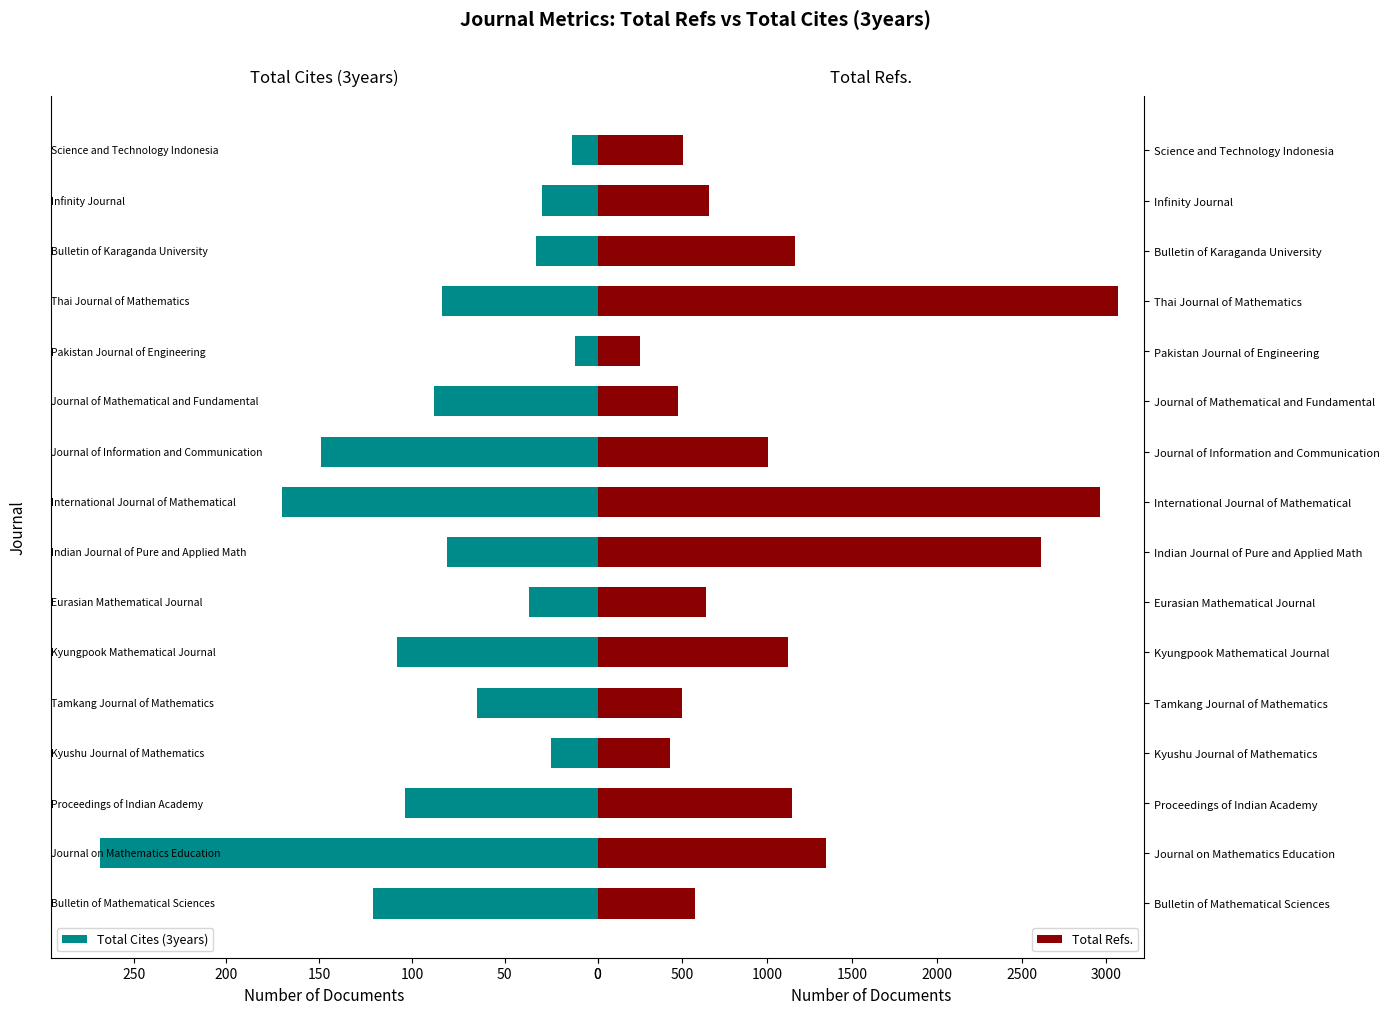

What is the sum of all Total Cites (3years) values?

1389